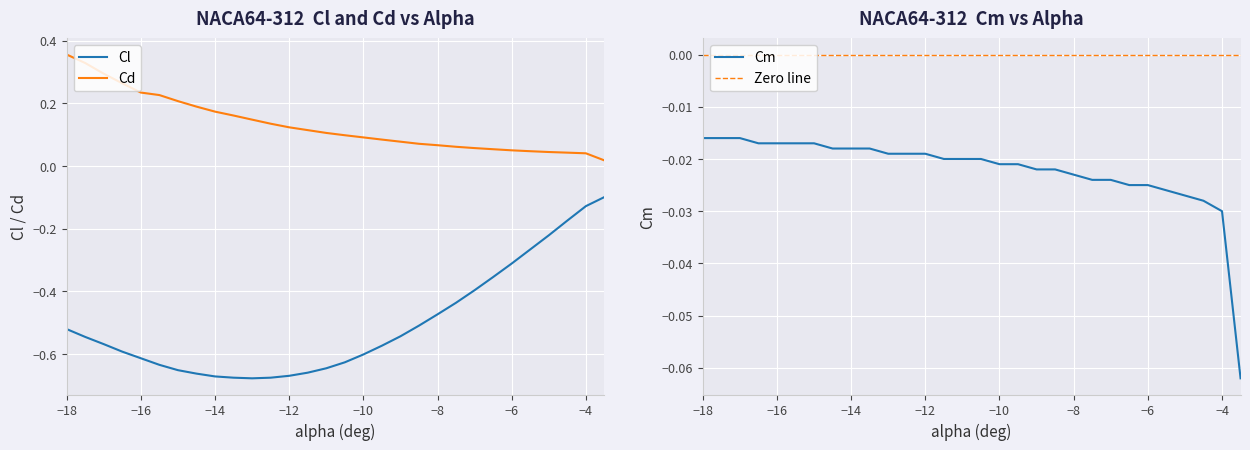

Reading right to left, list all the values displayed in this chart.

Cl: -0.1	-0.1	-0.2	-0.2	-0.3	-0.3	-0.4	-0.4	-0.4	-0.5	-0.5	-0.5	-0.6	-0.6	-0.6	-0.6	-0.7	-0.7	-0.7	-0.7	-0.7	-0.7	-0.7	-0.7	-0.6	-0.6	-0.6	-0.6	-0.5	-0.5
Cd: 0.0	0.0	0.0	0.0	0.0	0.1	0.1	0.1	0.1	0.1	0.1	0.1	0.1	0.1	0.1	0.1	0.1	0.1	0.1	0.1	0.2	0.2	0.2	0.2	0.2	0.2	0.3	0.3	0.3	0.4
Cm: -0.1	-0.0	-0.0	-0.0	-0.0	-0.0	-0.0	-0.0	-0.0	-0.0	-0.0	-0.0	-0.0	-0.0	-0.0	-0.0	-0.0	-0.0	-0.0	-0.0	-0.0	-0.0	-0.0	-0.0	-0.0	-0.0	-0.0	-0.0	-0.0	-0.0
Zero line: -0.0	0.0	-0.0	0.0	-0.0	0.0	-0.0	0.0	-0.0	0.0	-0.0	0.0	-0.0	0.0	-0.0	0.0	-0.0	0.0	-0.0	0.0	-0.0	0.0	-0.0	0.0	-0.0	0.0	-0.0	0.0	-0.0	0.0